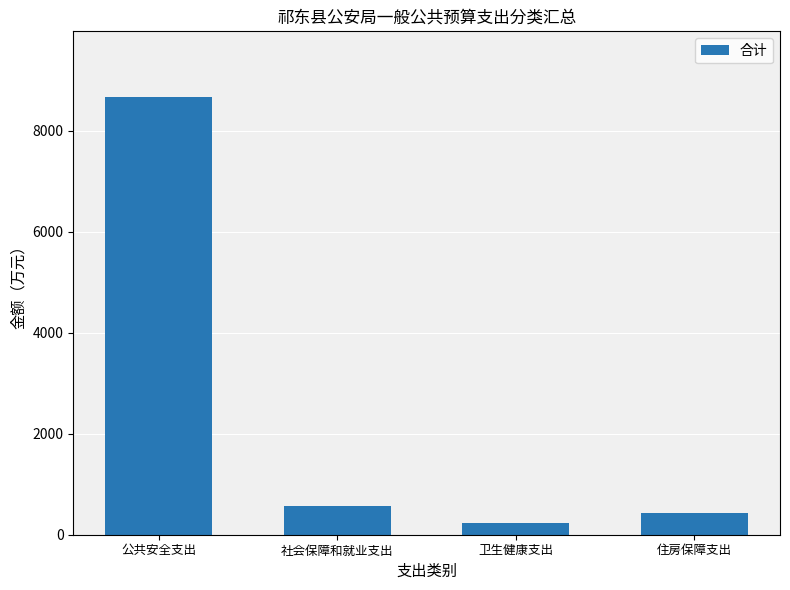

Reading left to right, transcribe all the data shown in this chart.

公共安全支出=8668.4	社会保障和就业支出=572.3	卫生健康支出=237.0	住房保障支出=429.2